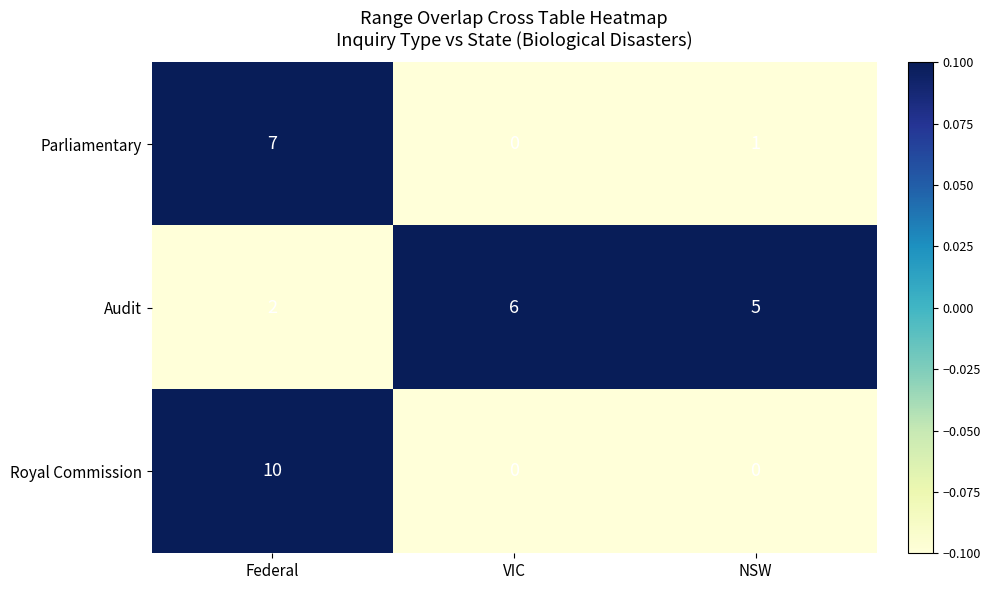

Which series has the widest spread of values?

Royal Commission